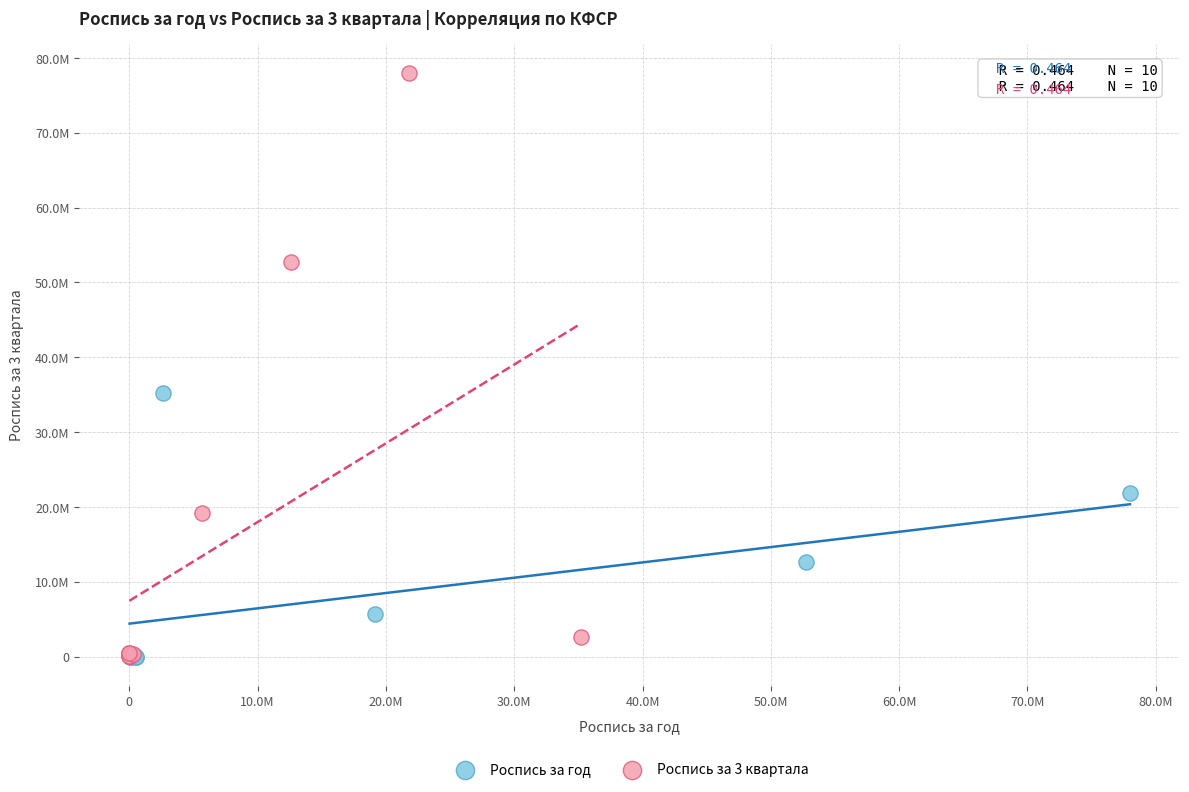

Which series contains the highest Y value?

Роспись за 3 квартала